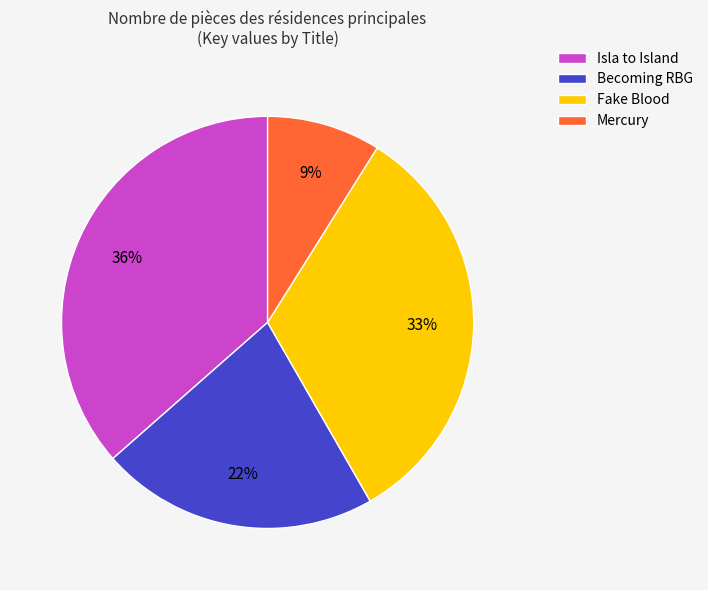

Between Fake Blood and Becoming RBG, which is larger?

Fake Blood